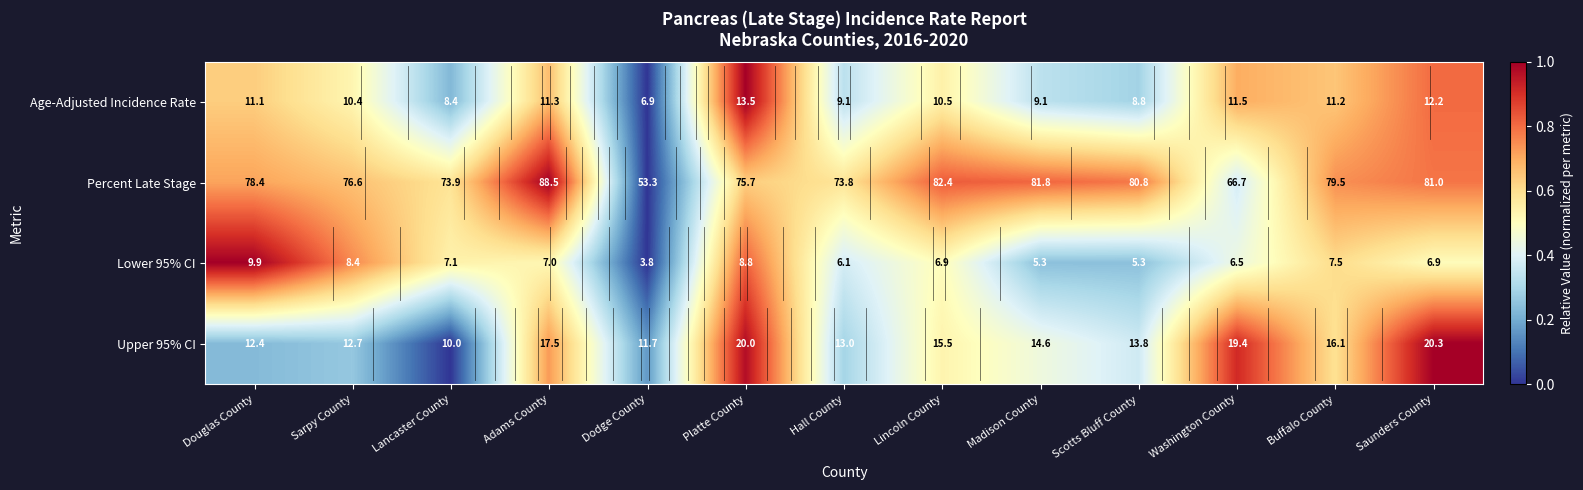

What is the sum of the Upper 95% CI values at Adams County and Platte County?

37.5